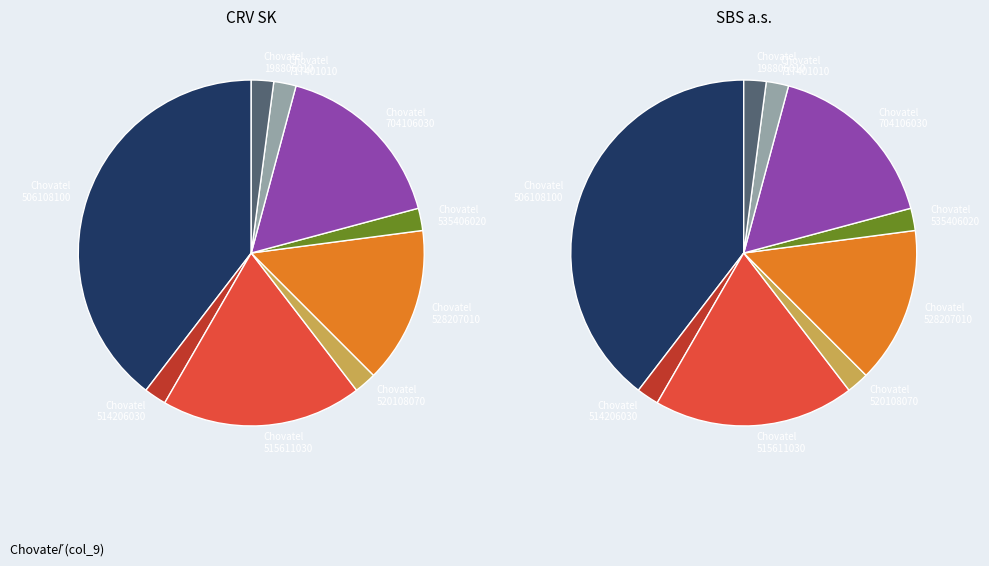

What is the change in value from 520108070 to 704106030?

+183997960